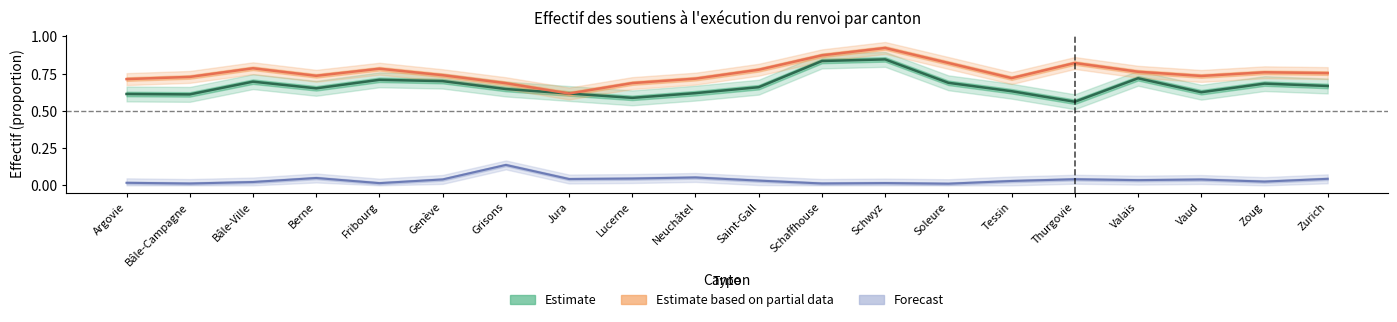

Reading left to right, transcribe all the data shown in this chart.

Estimate: Argovie=0.6	Bâle-Campagne=0.6	Bâle-Ville=0.7	Berne=0.7	Fribourg=0.7	Genève=0.7	Grisons=0.6	Jura=0.6	Lucerne=0.6	Neuchâtel=0.6	Saint-Gall=0.7	Schaffhouse=0.8	Schwyz=0.8	Soleure=0.7	Tessin=0.6	Thurgovie=0.6	Valais=0.7	Vaud=0.6	Zoug=0.7	Zurich=0.7
Estimate based on partial data: Argovie=0.7	Bâle-Campagne=0.7	Bâle-Ville=0.8	Berne=0.7	Fribourg=0.8	Genève=0.7	Grisons=0.7	Jura=0.6	Lucerne=0.7	Neuchâtel=0.7	Saint-Gall=0.8	Schaffhouse=0.9	Schwyz=0.9	Soleure=0.8	Tessin=0.7	Thurgovie=0.8	Valais=0.8	Vaud=0.7	Zoug=0.8	Zurich=0.8
Forecast: Argovie=0.0	Bâle-Campagne=0.0	Bâle-Ville=0.0	Berne=0.0	Fribourg=0.0	Genève=0.0	Grisons=0.1	Jura=0.0	Lucerne=0.0	Neuchâtel=0.1	Saint-Gall=0.0	Schaffhouse=0.0	Schwyz=0.0	Soleure=0.0	Tessin=0.0	Thurgovie=0.0	Valais=0.0	Vaud=0.0	Zoug=0.0	Zurich=0.0